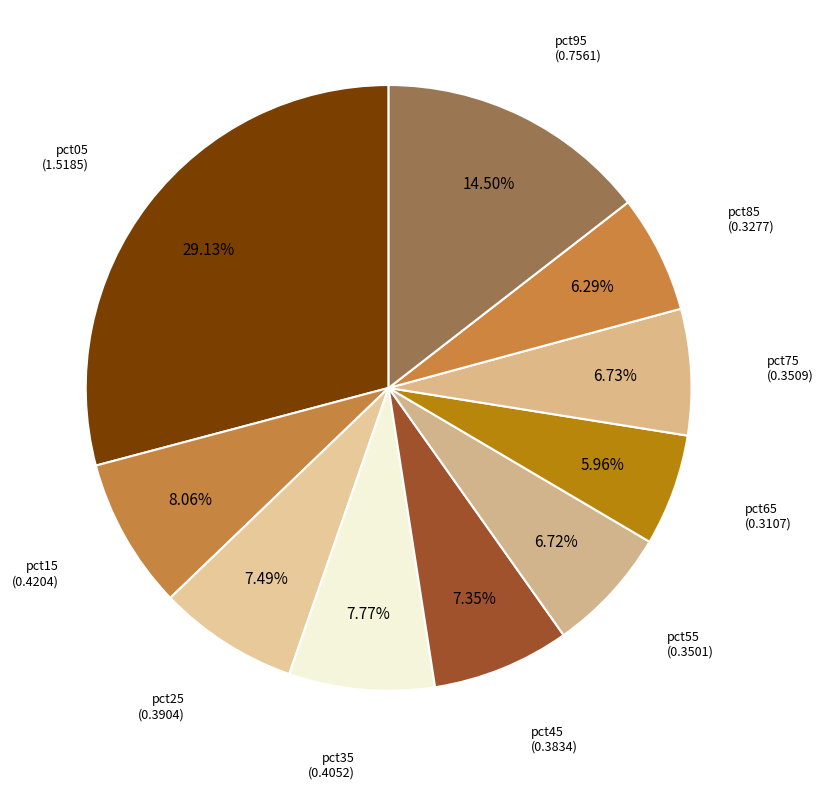

Is it true that pct75 is 7% of the pie?

True